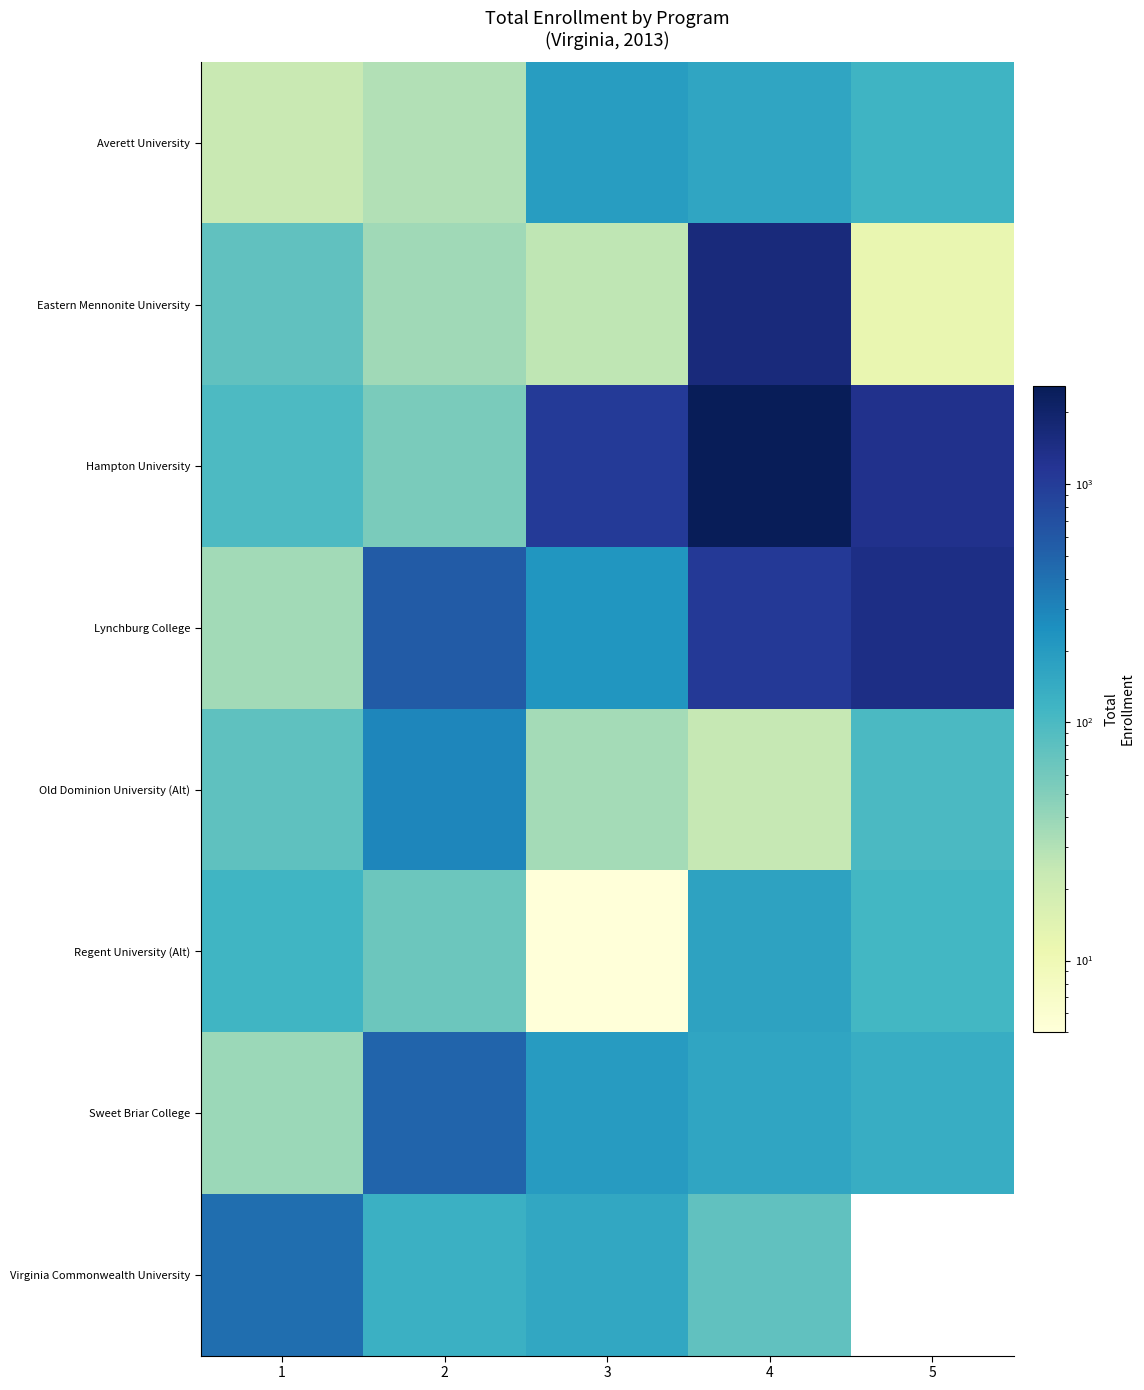

What value does the Regent University (Alt) series have at 5?

109.0